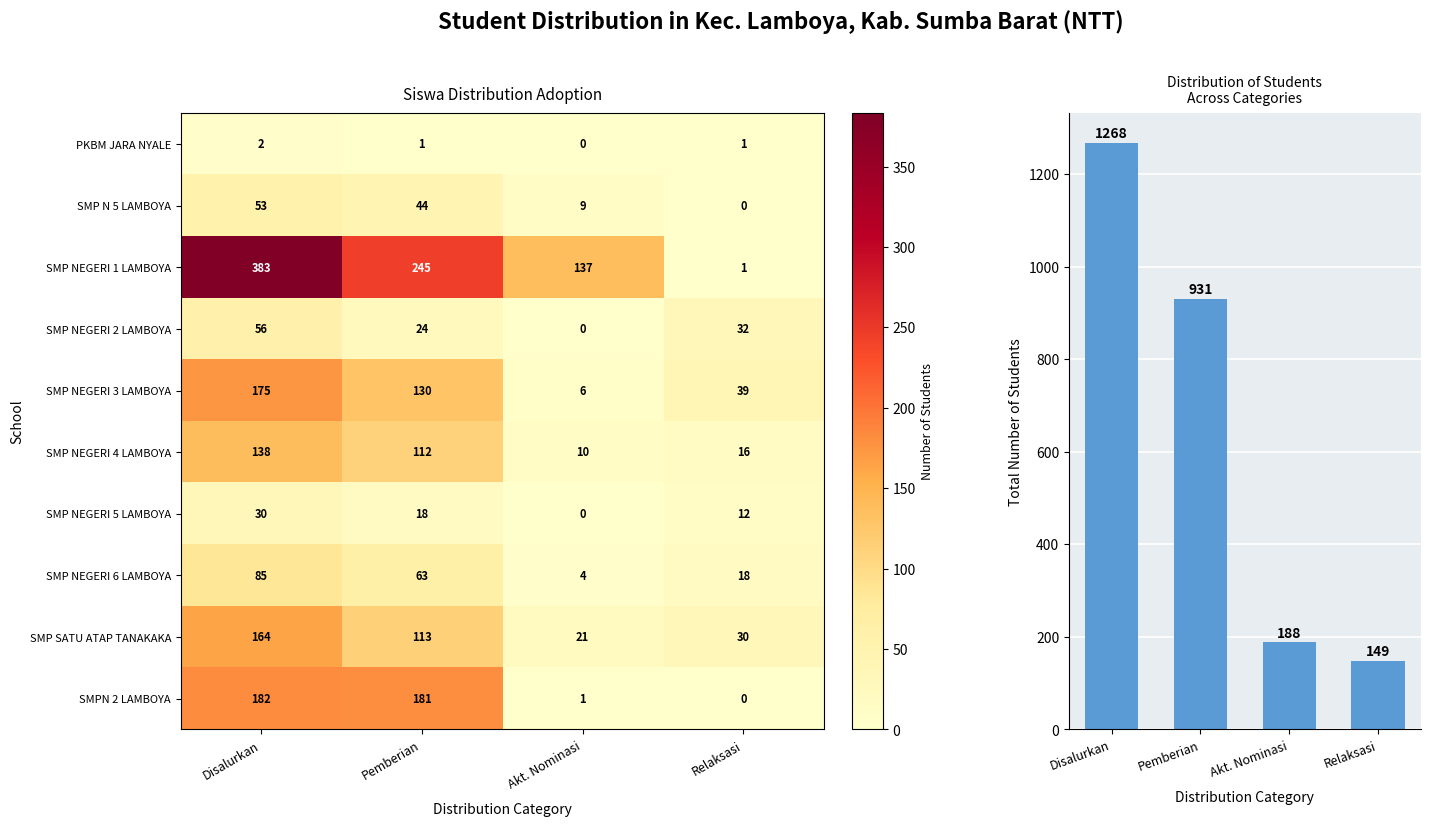

Which series has the widest spread of values?

Total Students per Category